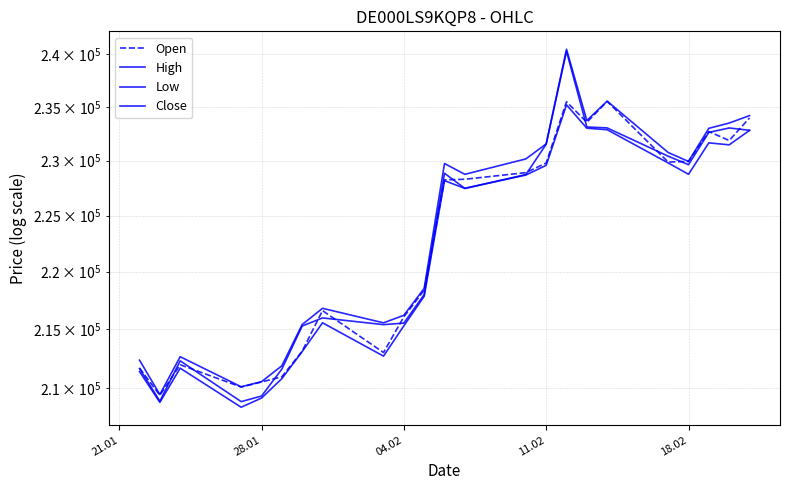

Rank the series by their maximum value, from lowest to highest.

Low, Open, Close, High